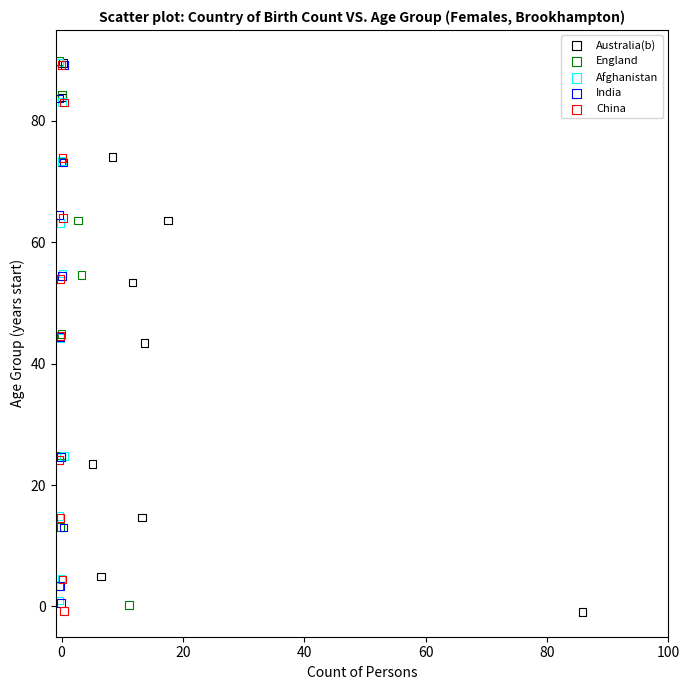

Which series has the widest spread of Y values?

Australia(b)